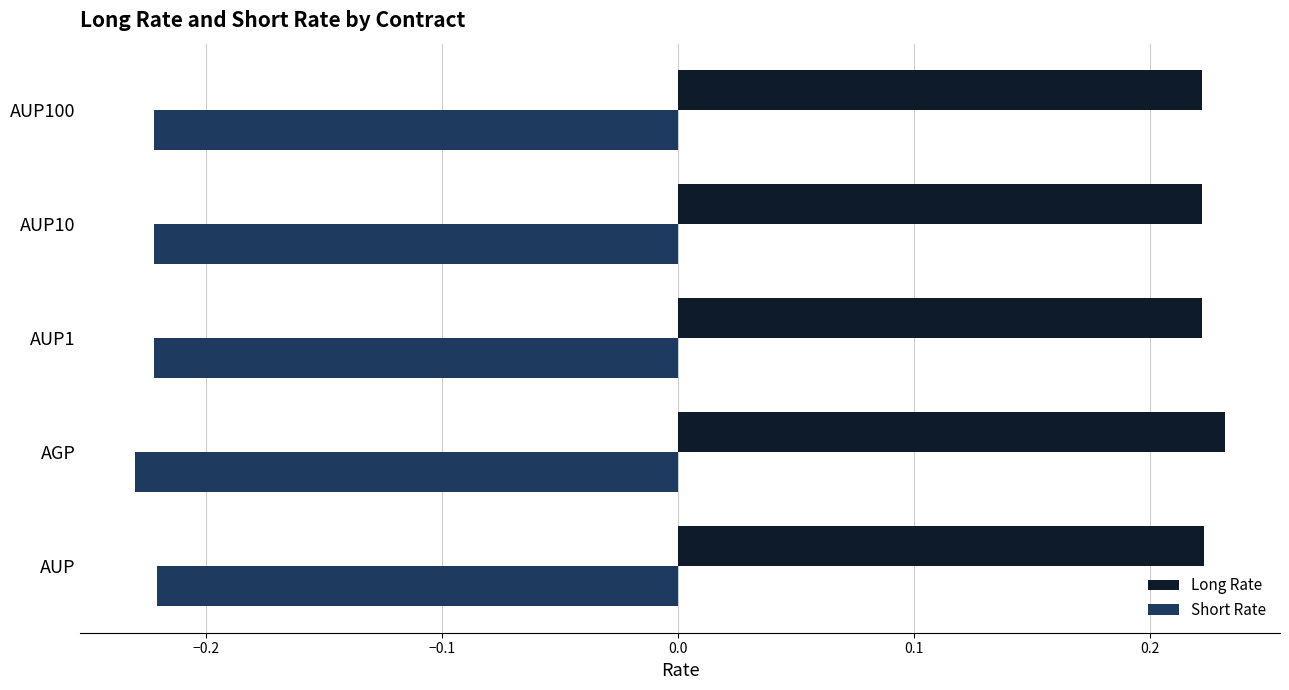

Rank the series by their maximum value, from highest to lowest.

Long Rate, Short Rate